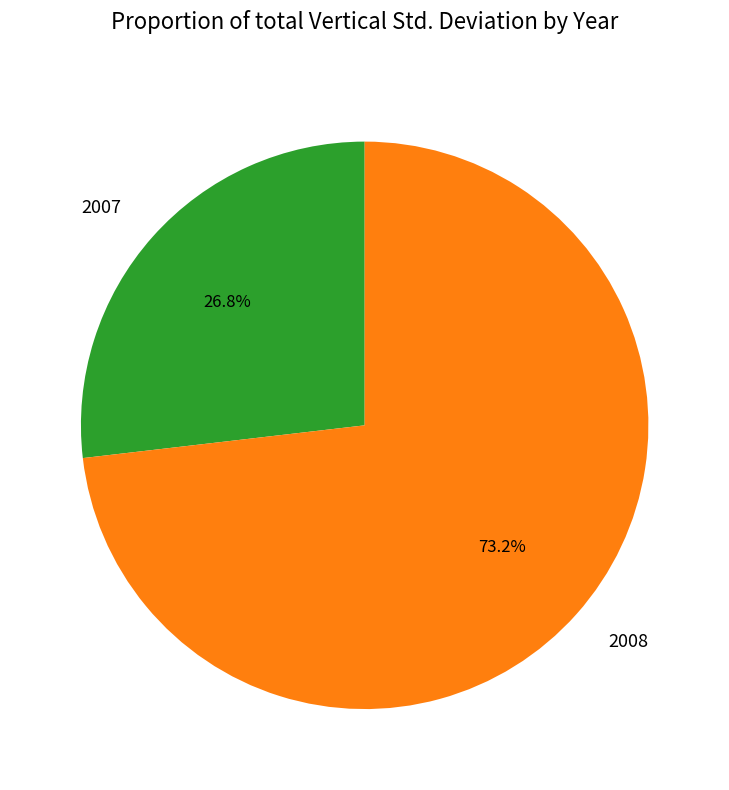

Is the sum of 2007 and 2008 greater than half?

Yes